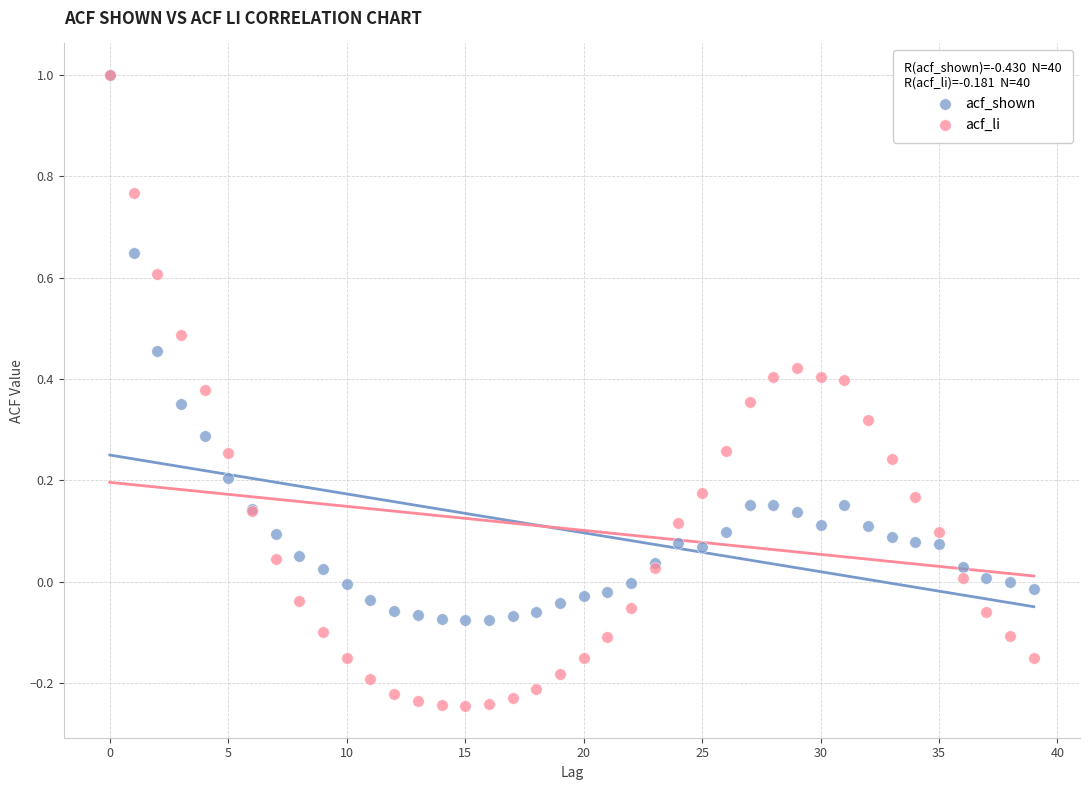

Which series contains the lowest Y value?

acf_li